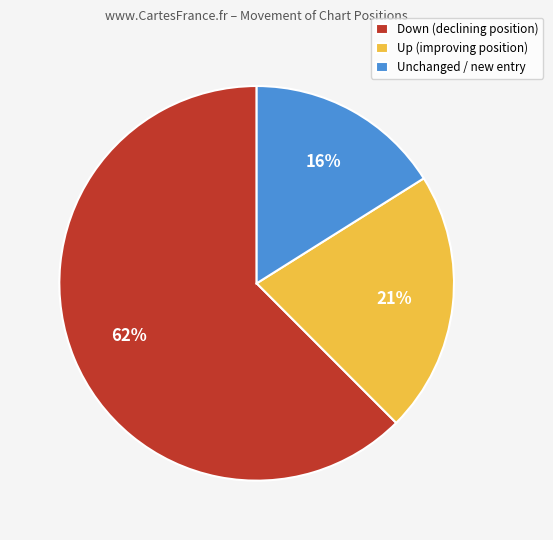

Do Unchanged / new entry and Up (improving position) together represent more than half of the pie?

No